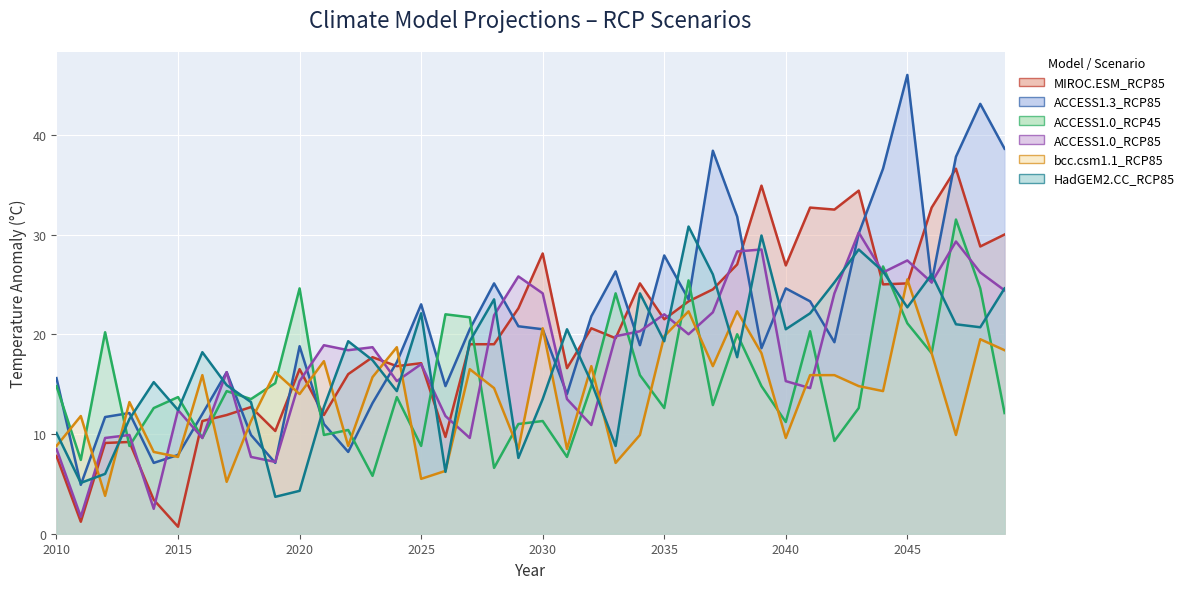

Is the value of ACCESS1.0_RCP45 at 2046 greater than the value of ACCESS1.3_RCP85 at 2042?

No